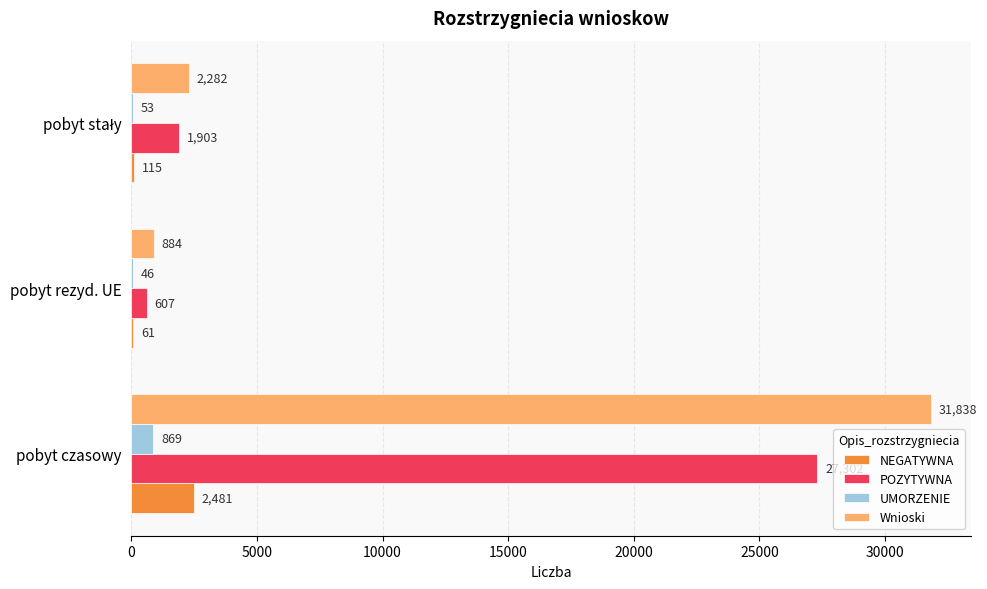

At which category is the sum across all series the highest?

pobyt czasowy